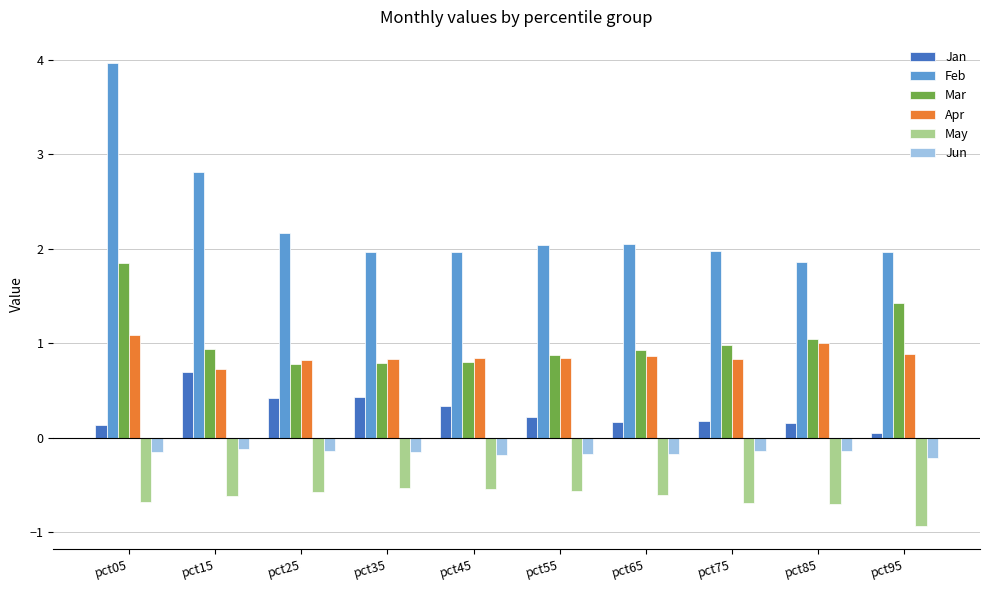

Count the number of categories in the chart.

10